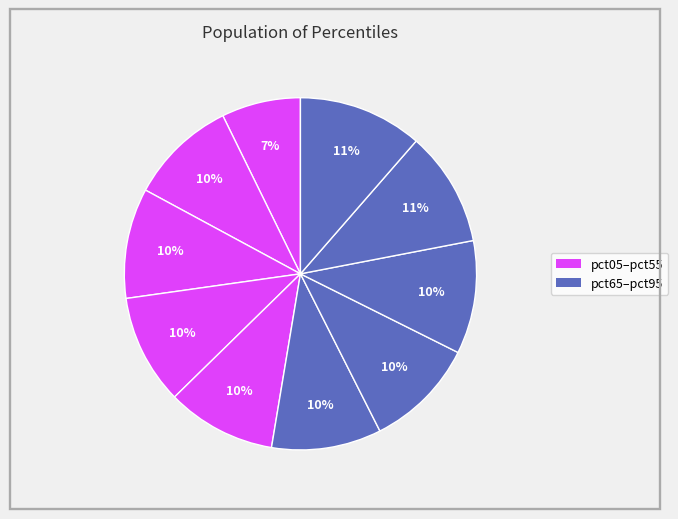

Count the number of slices in the pie.

10